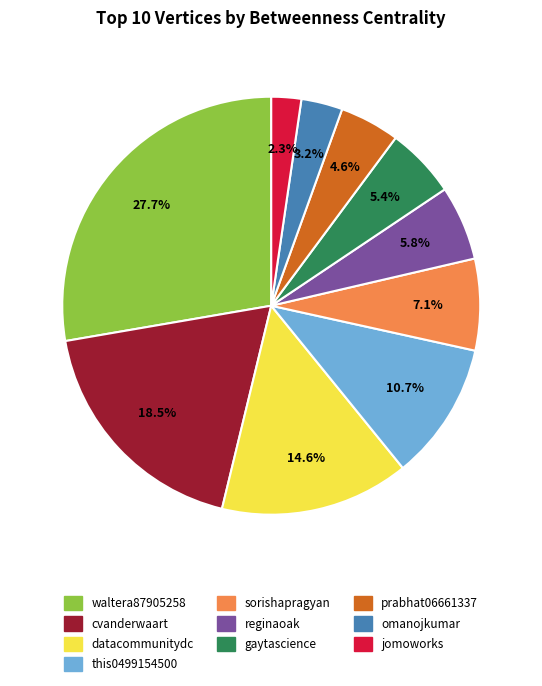

Which has a higher value, datacommunitydc or this0499154500?

datacommunitydc